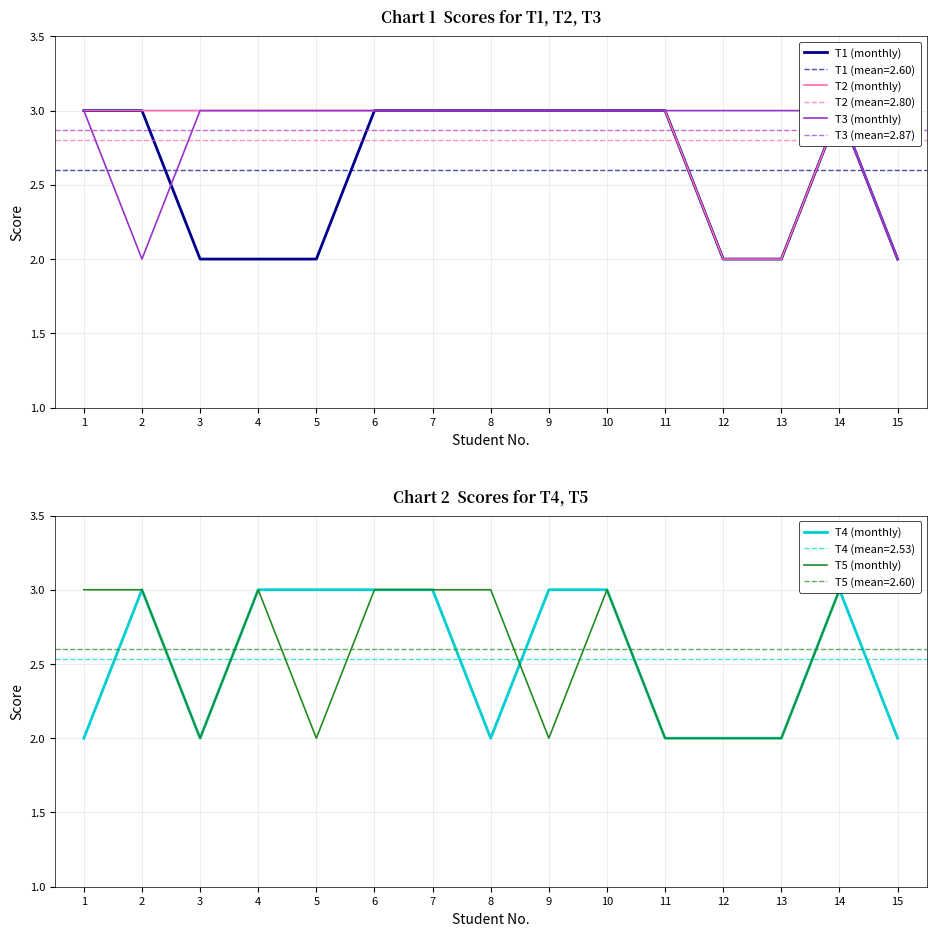

Which label corresponds to the largest value in the chart?

1